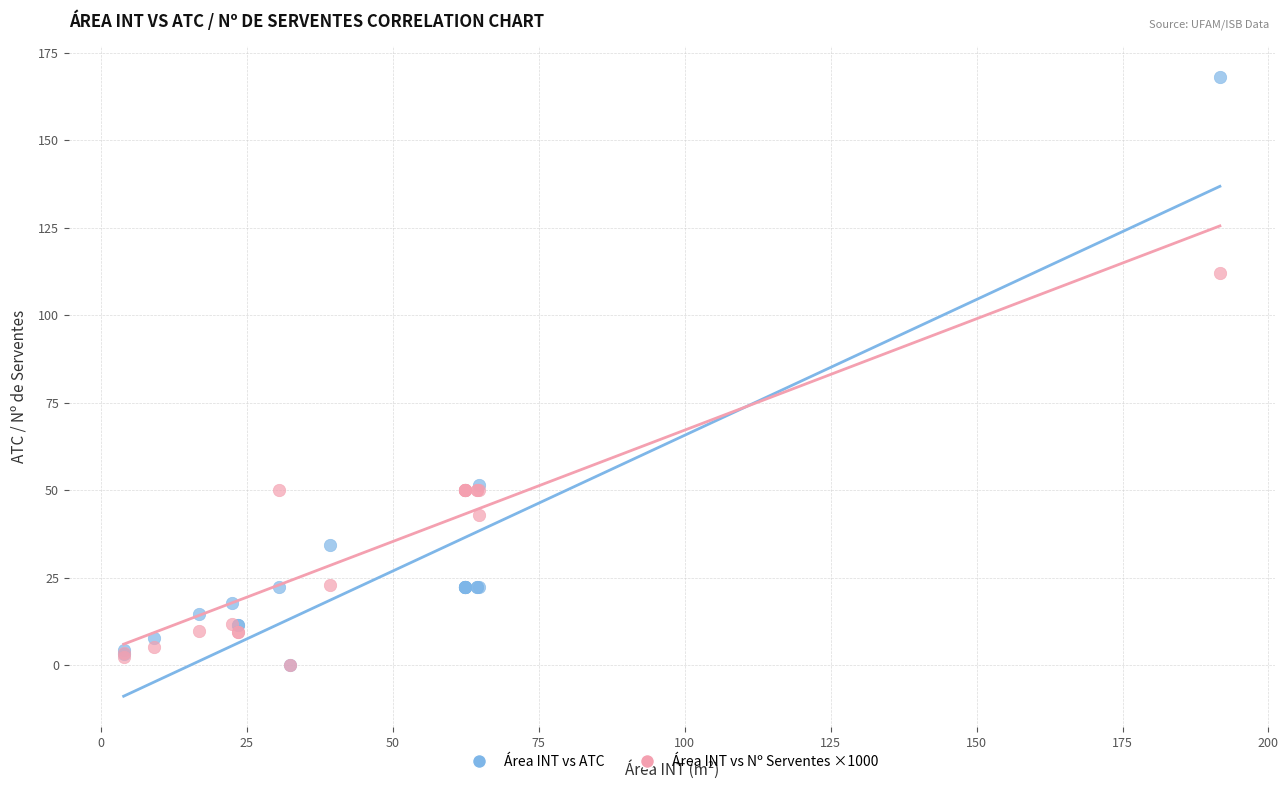

Across all series, what Y value is closest to 84?

112.0